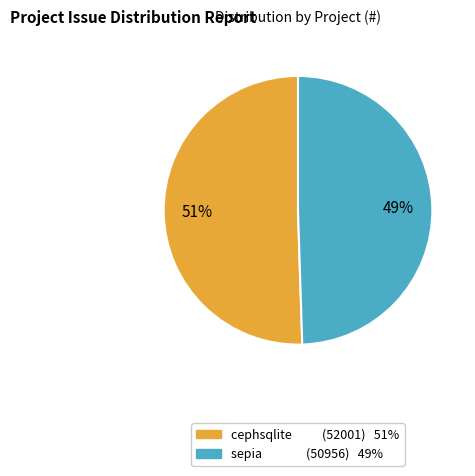

Which slice represents more than half of the pie?

cephsqlite